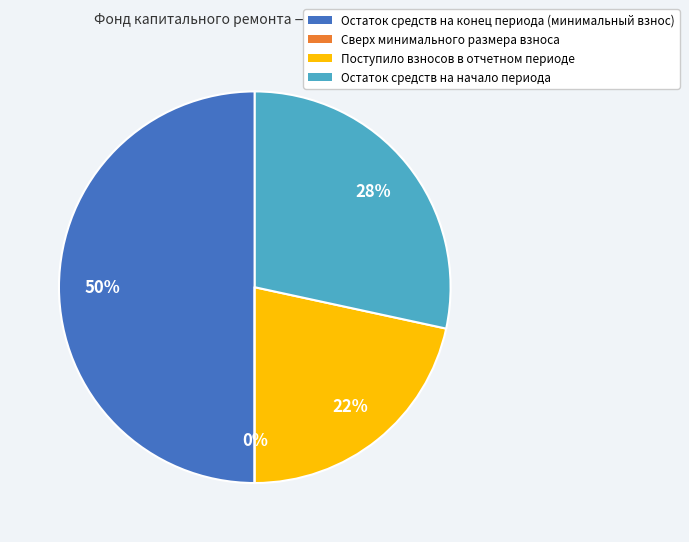

To the nearest percent, what is the difference between the largest and smallest slice percentages?

50%